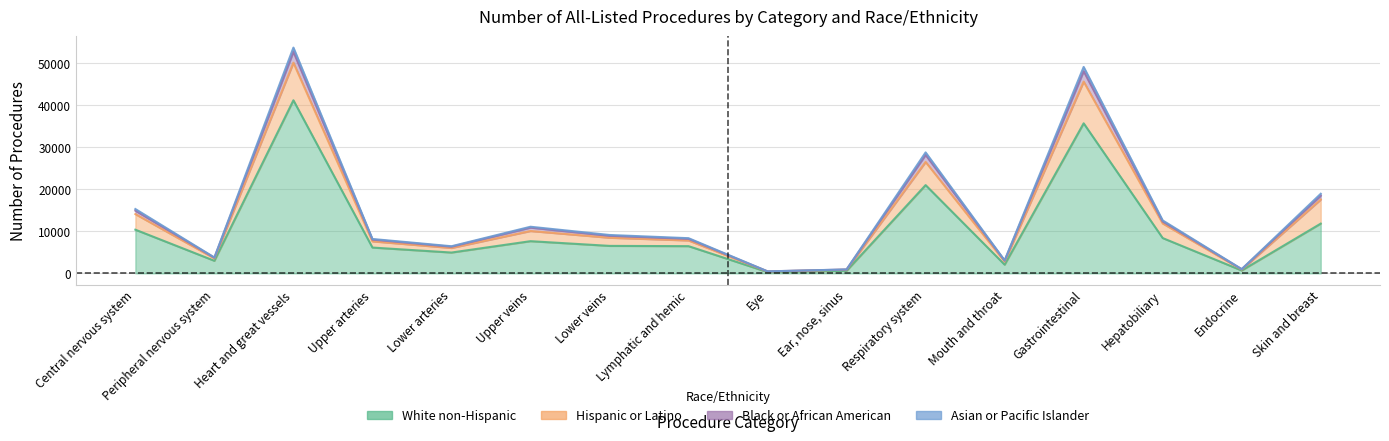

What is the smallest value displayed?

305